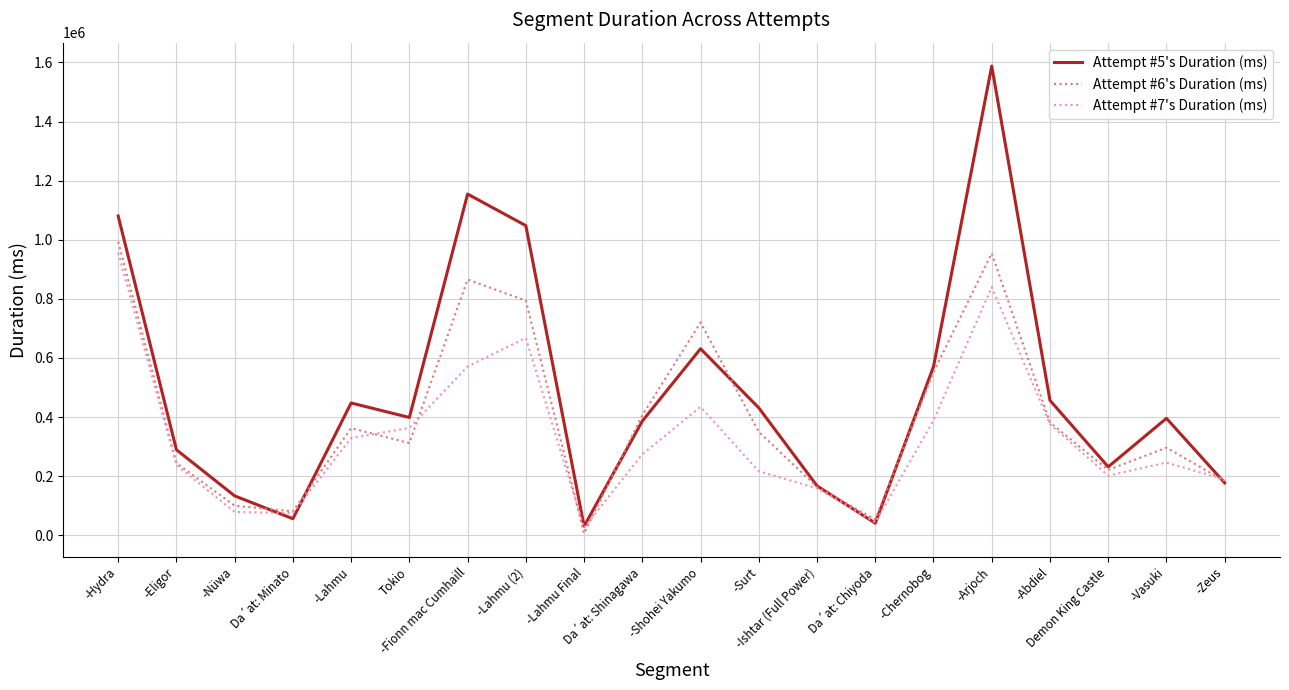

Which series has the widest spread of values?

Attempt #5's Duration (ms)